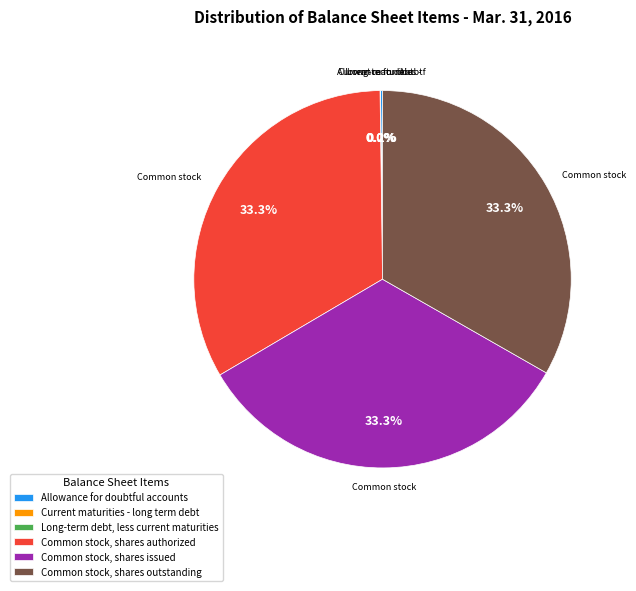

Does Common stock, shares outstanding account for over 50% of the chart?

No